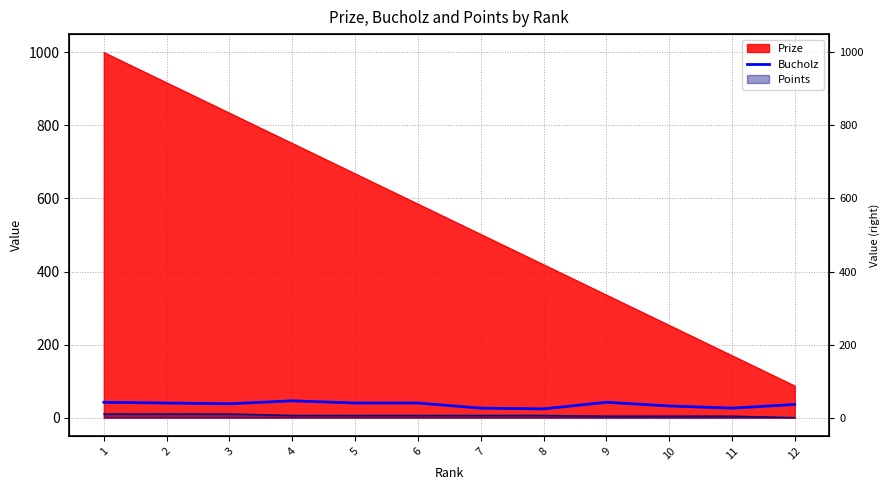

How many data points does each series have?

12